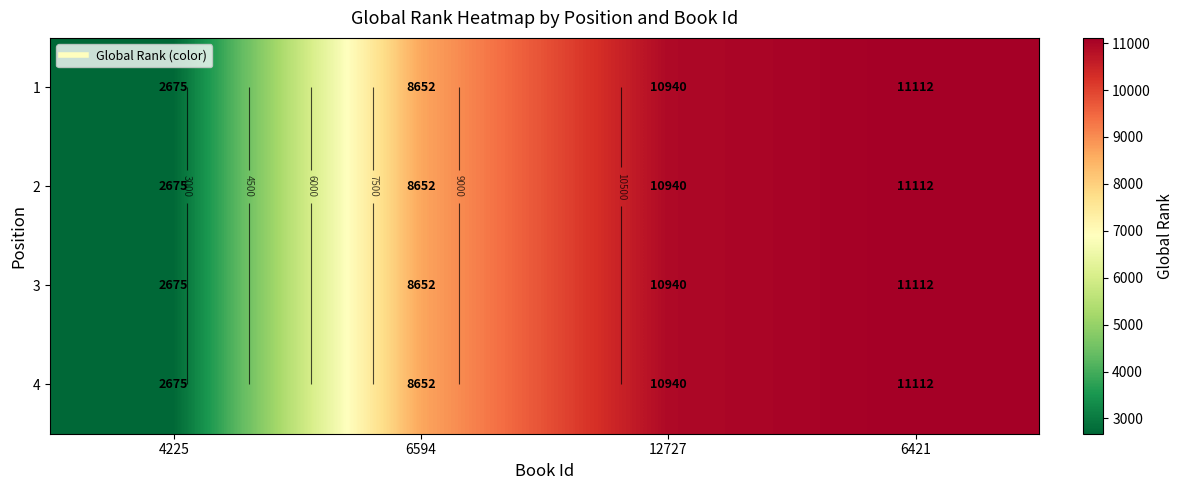

Is it true that 3 equals 2675 at 4225?

True